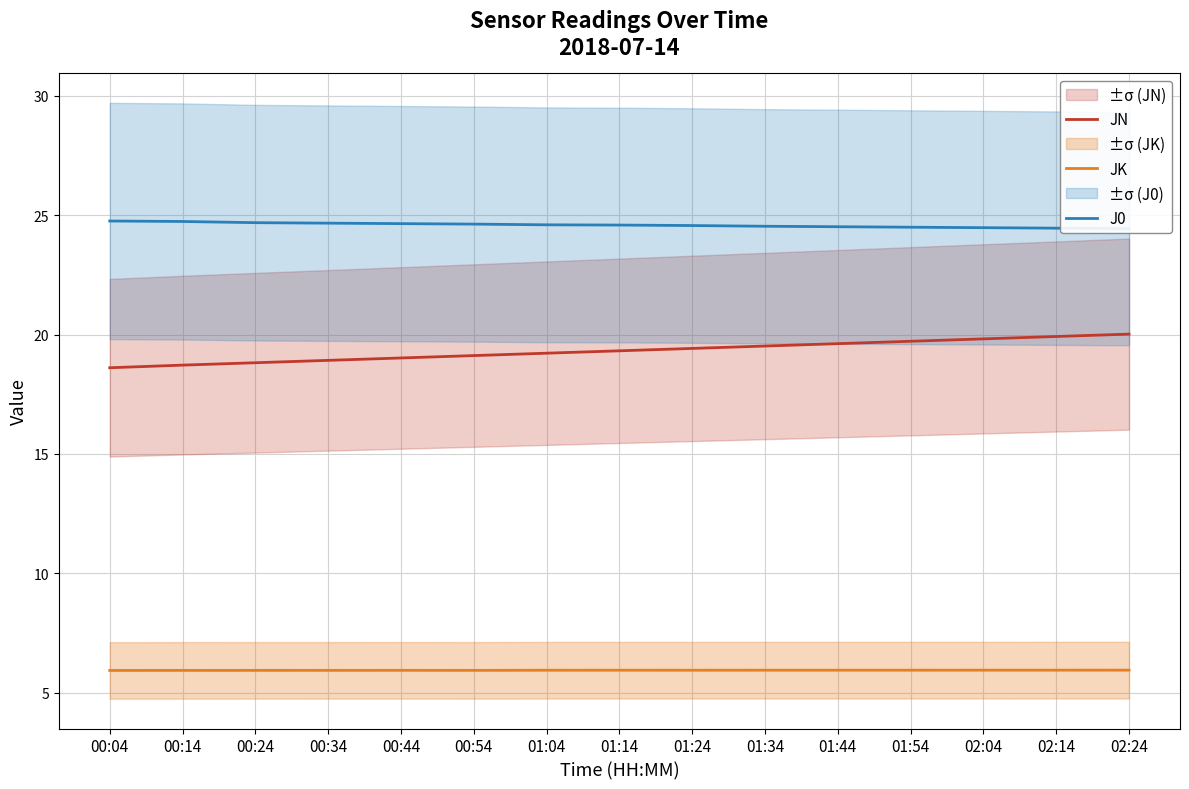

What is the label of the 3rd point from the right?

02:04